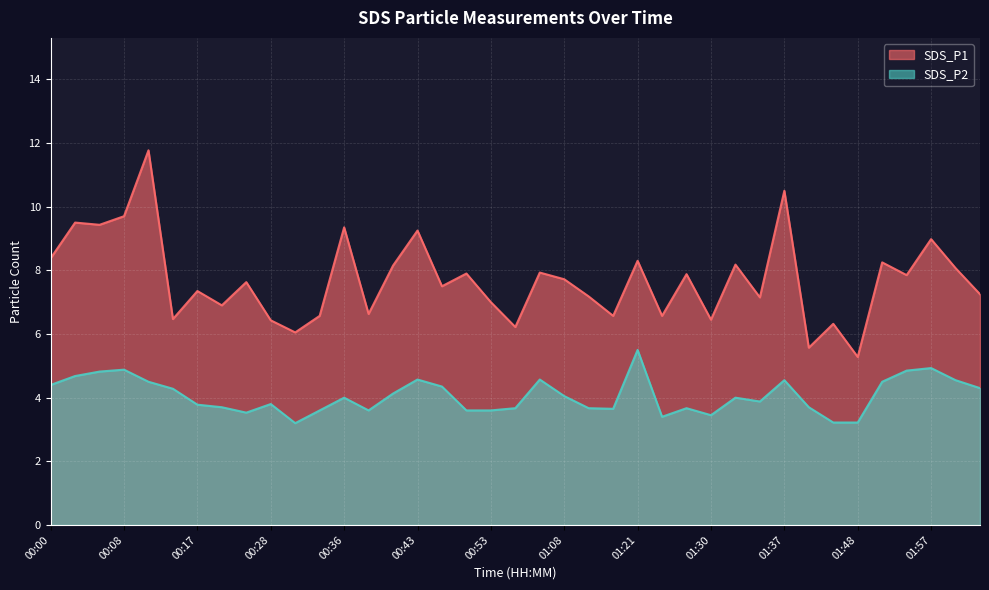

What is the value of the SDS_P2 point at the 18th from the left?

3.6